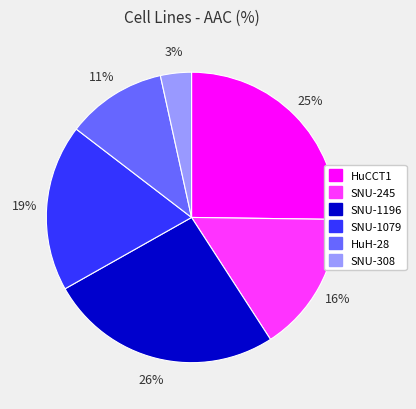

To the nearest percent, what percentage of the pie is HuH-28?

11%